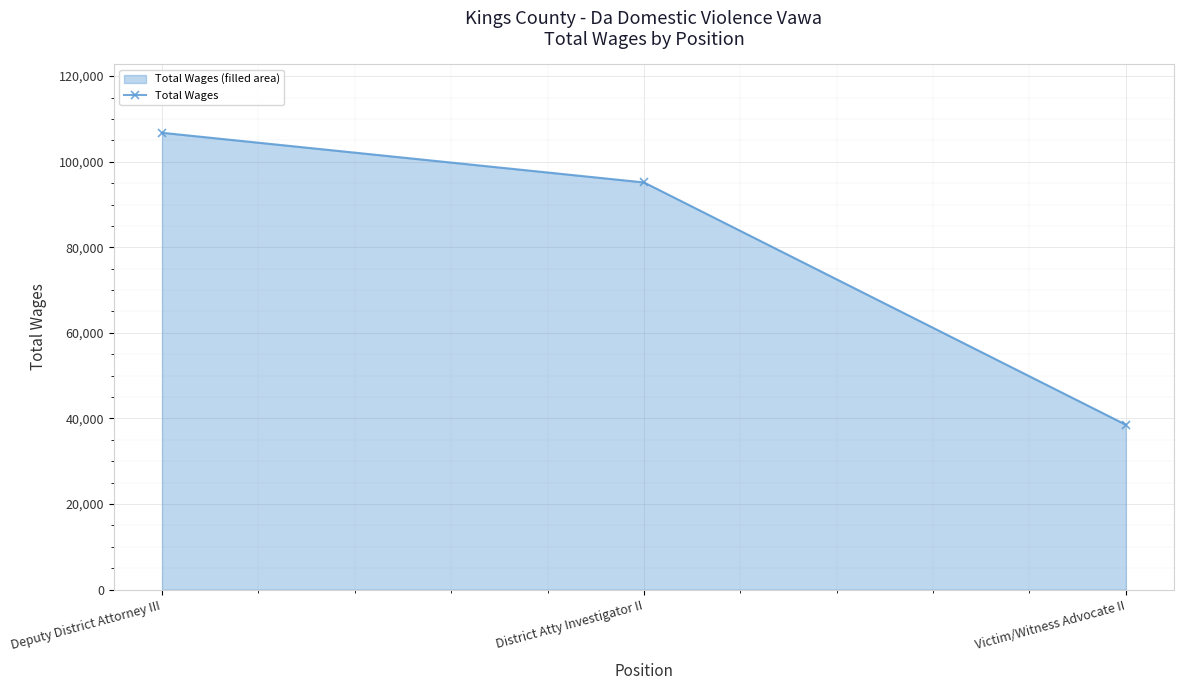

Rank the categories by value from highest to lowest.

Deputy District Attorney III, District Atty Investigator II, Victim/Witness Advocate II